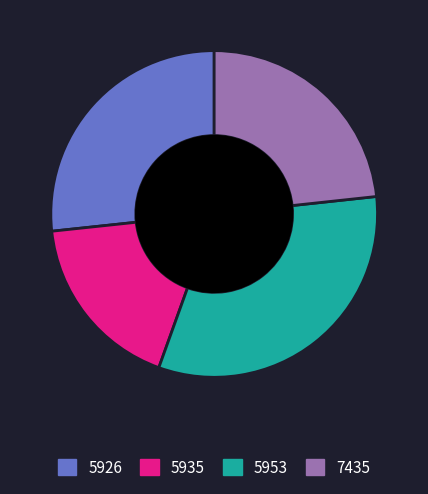

Does any single category account for the majority?

No